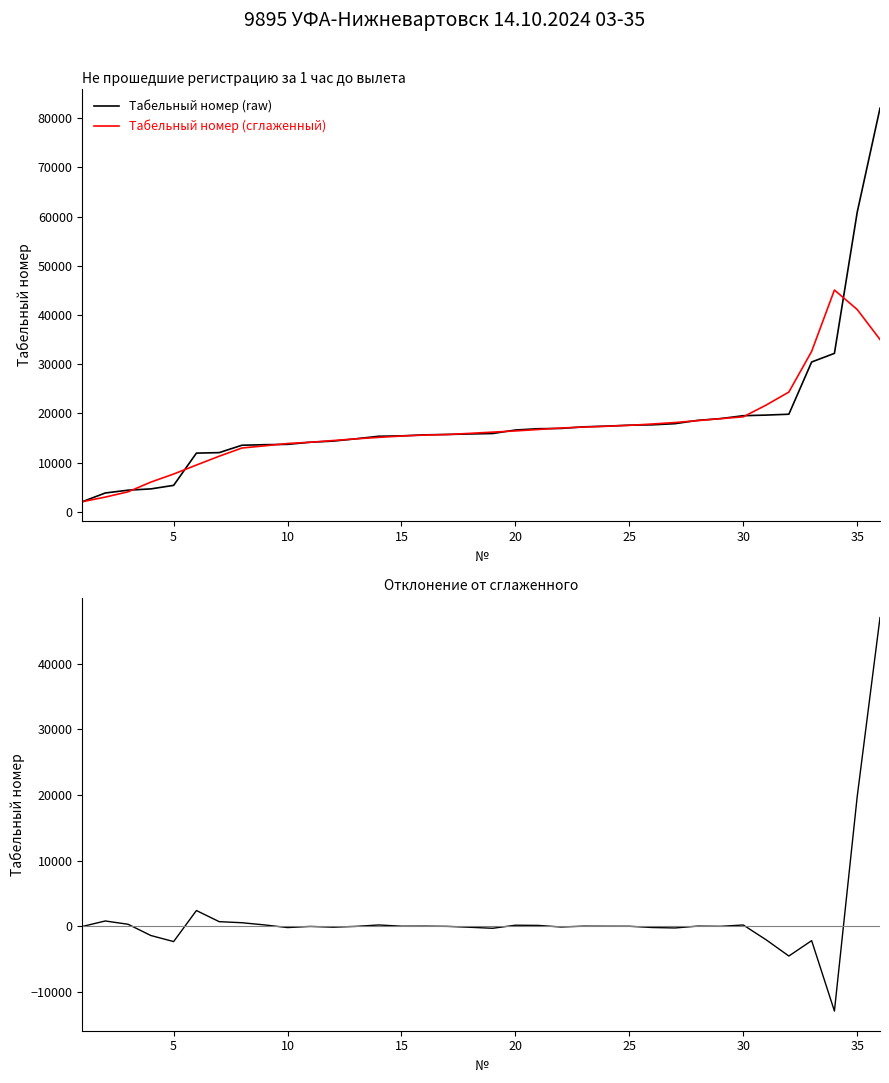

How many lines are shown in the chart?

3